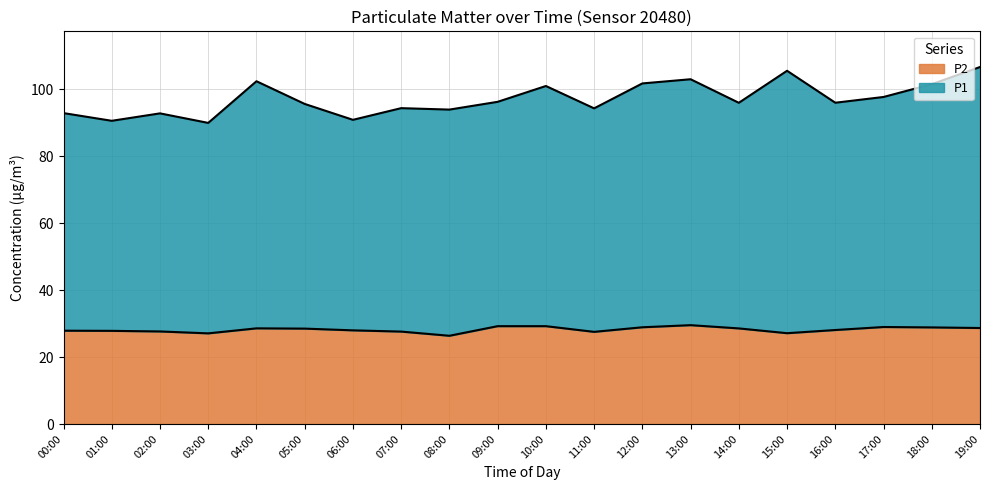

Is it true that P2 equals 11.0 at 10:00?

False